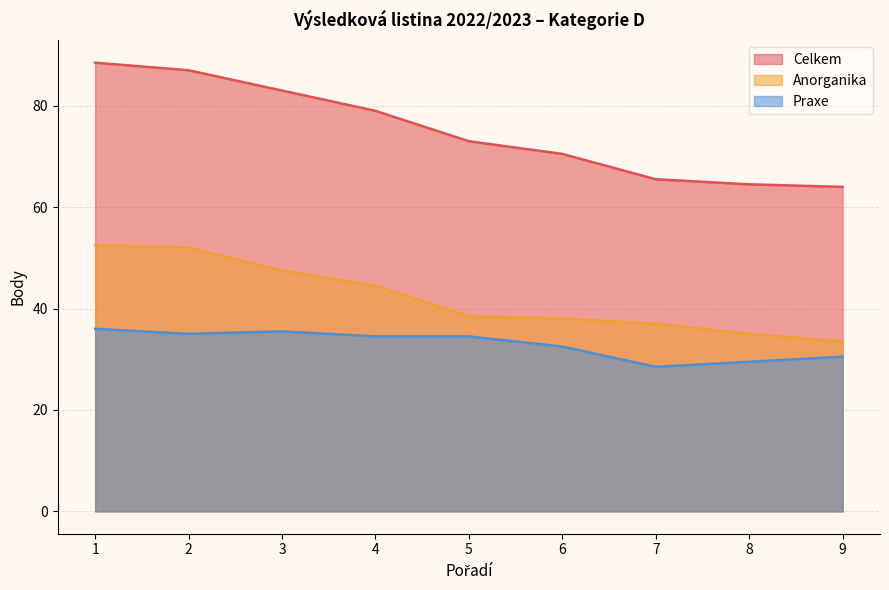

At which label does Anorganika first exceed 38?

1